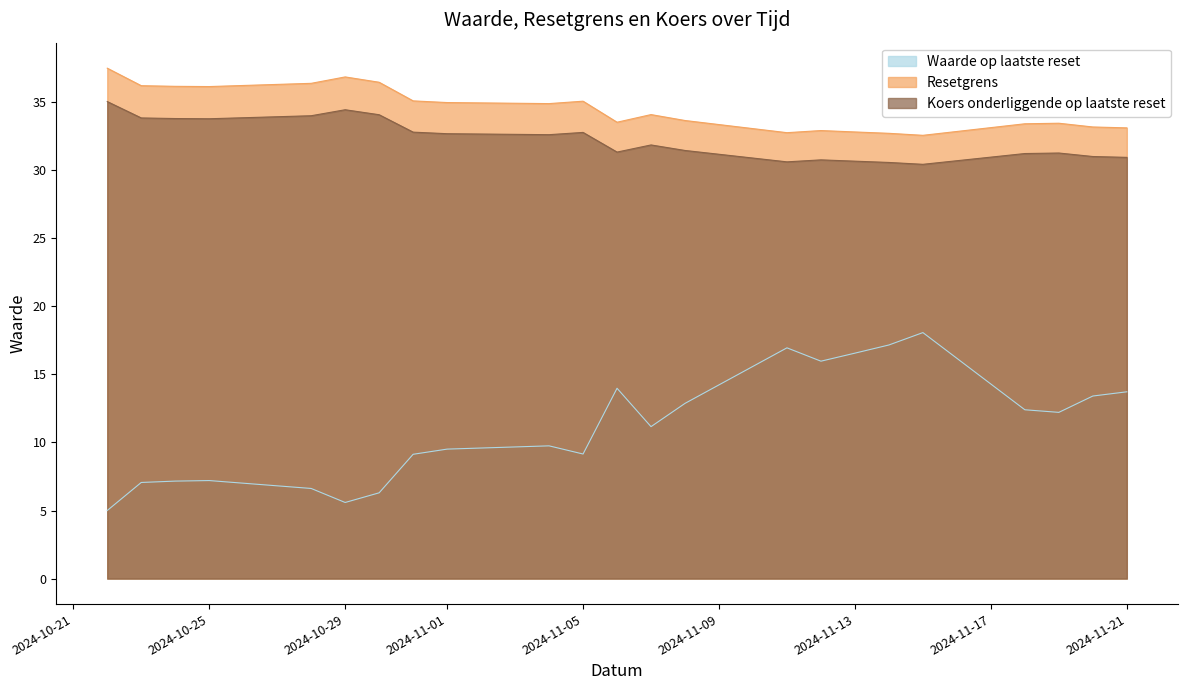

Is it true that Resetgrens equals 33.2 at 2024-11-20?

True